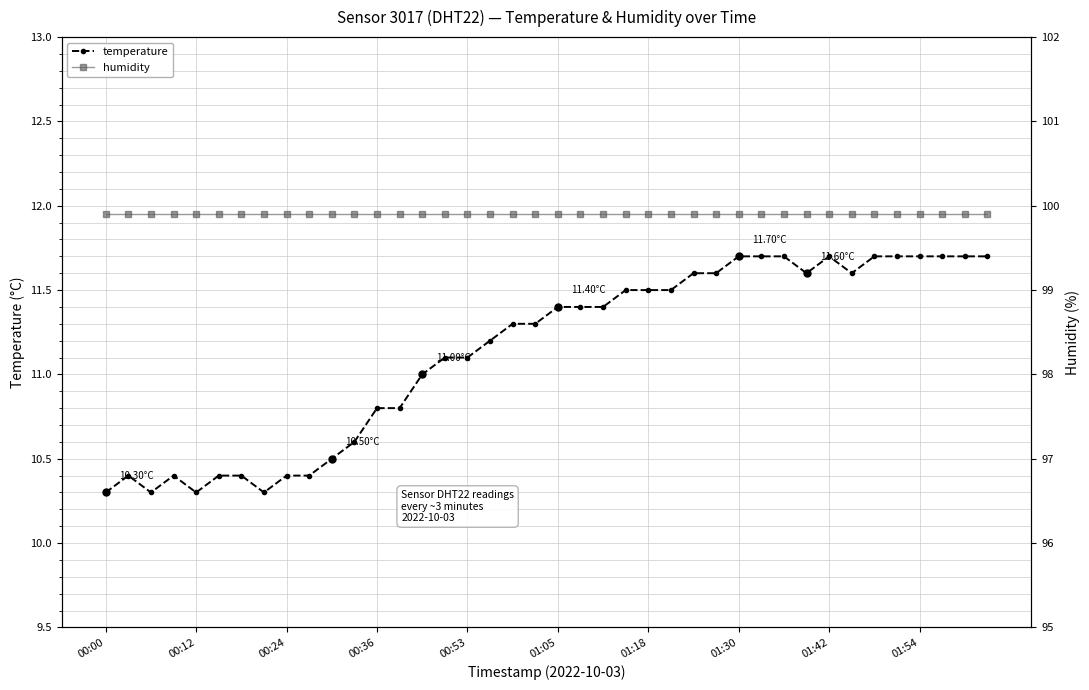

How many interior local valleys does the temperature series have?

5